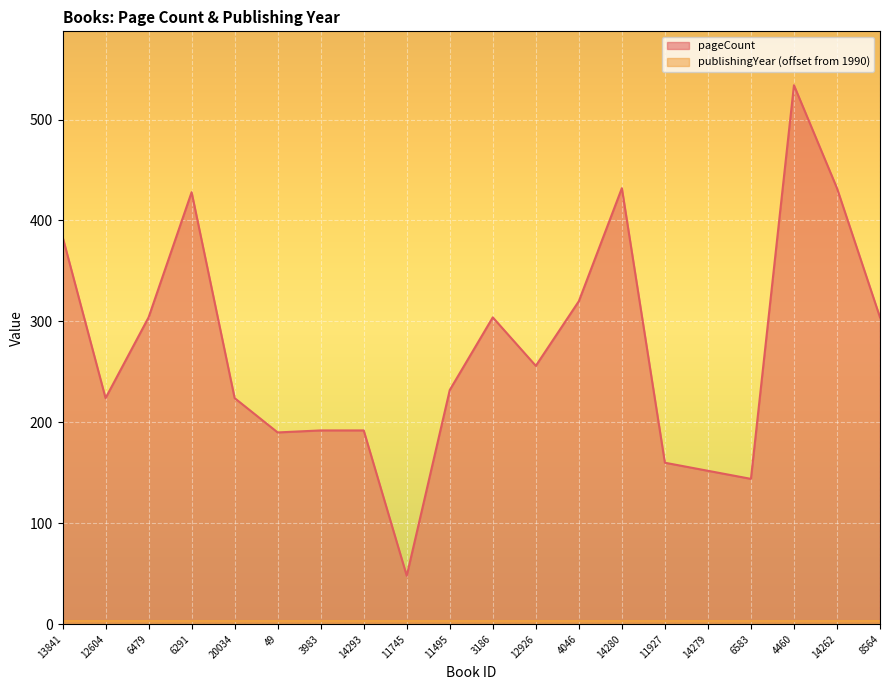

What is the label of the 12th point from the right?

11745